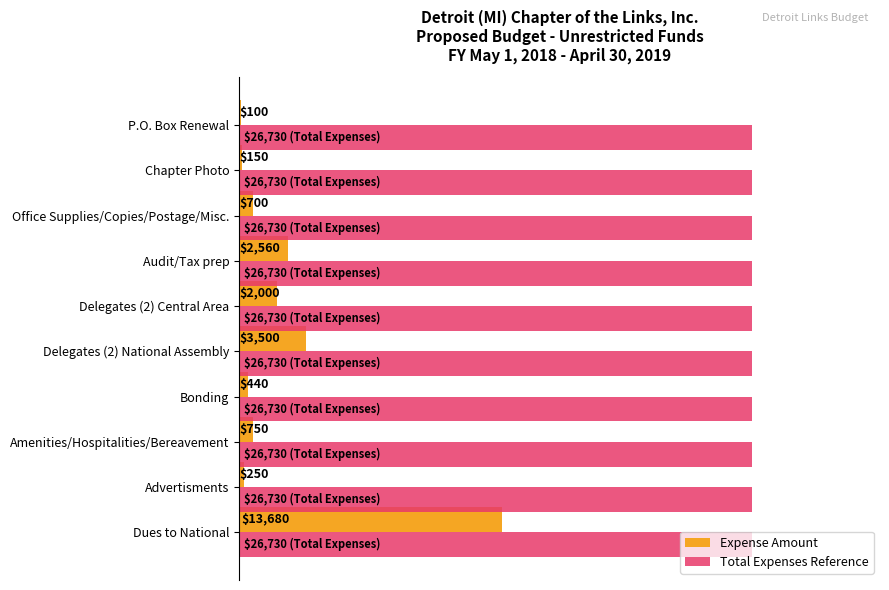

Is the value of Total Expenses Reference at Delegates (2) National Assembly greater than the value of Expense Amount at Dues to National?

Yes